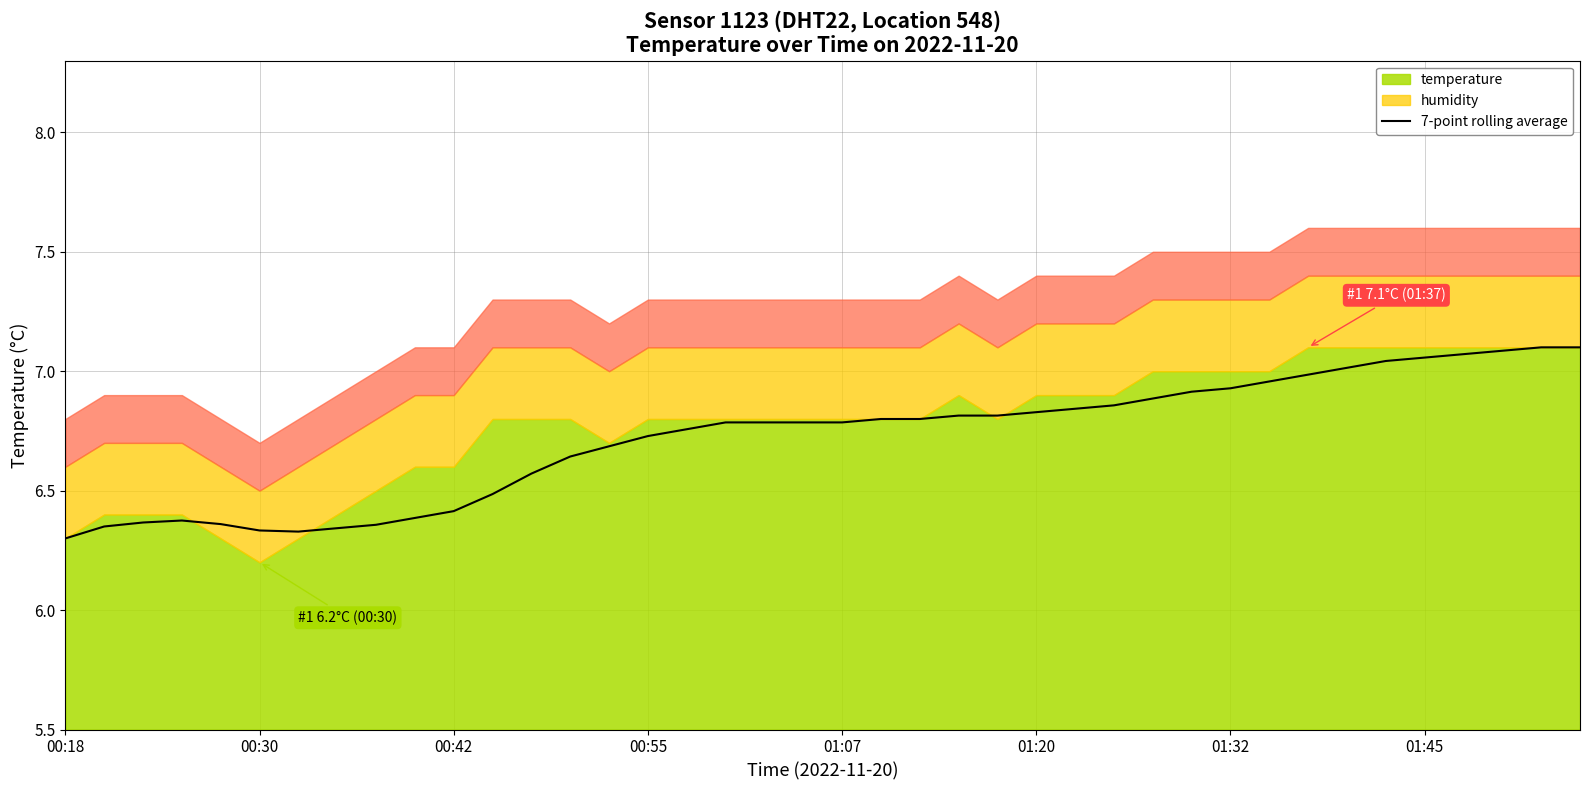

Does the chart have visible grid lines?

Yes